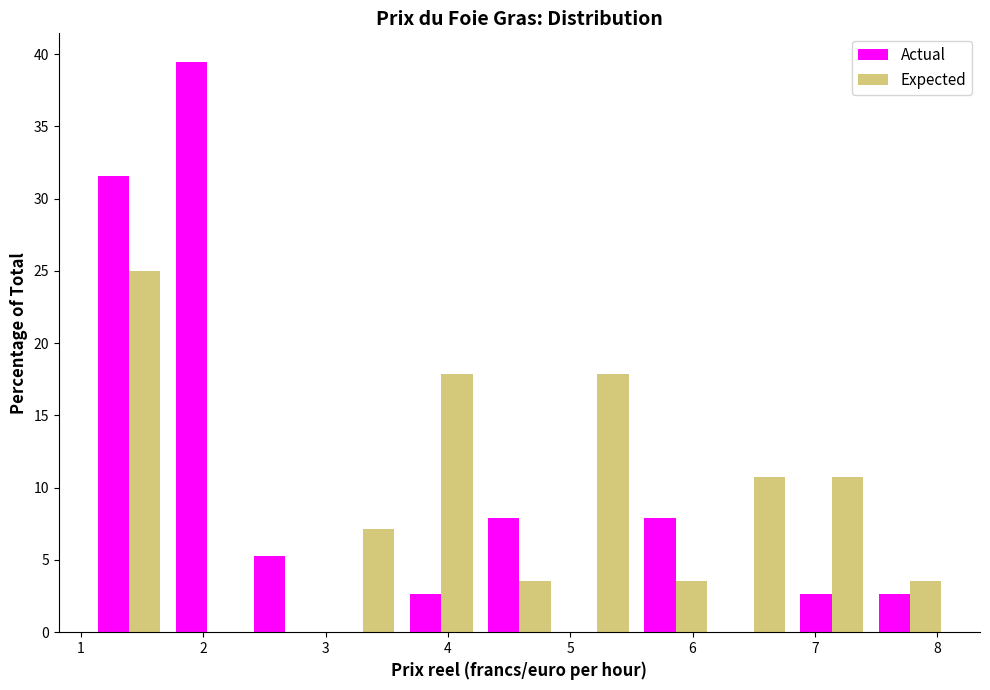

In the Actual series, which range on the x-axis has the tallest bar?

1.7 to 2.4